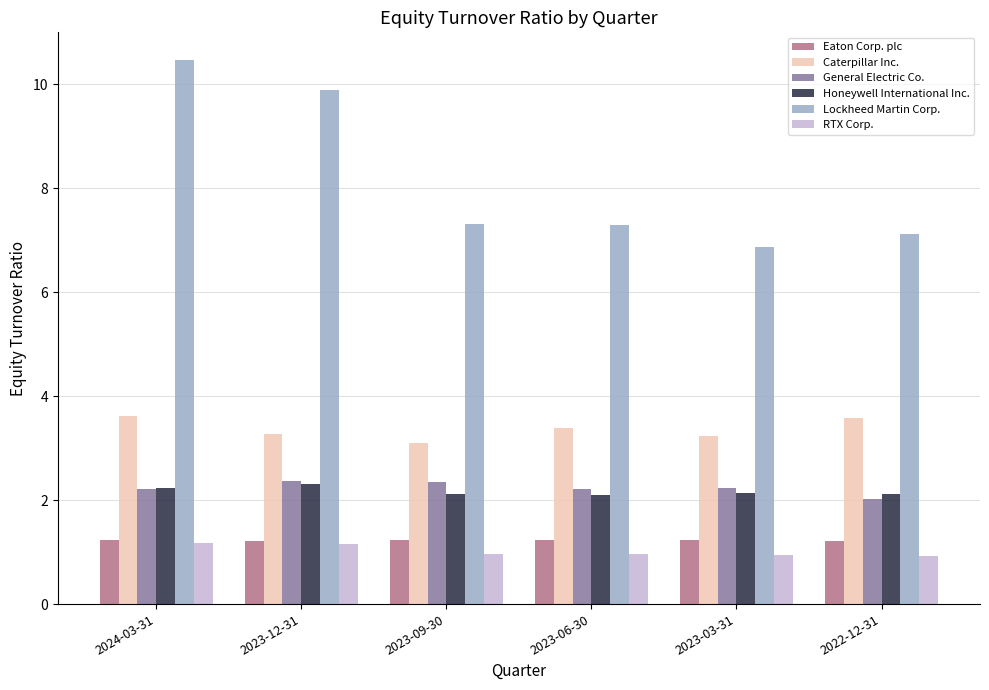

What is the spread (max minus min) of values at 2024-03-31?

9.3